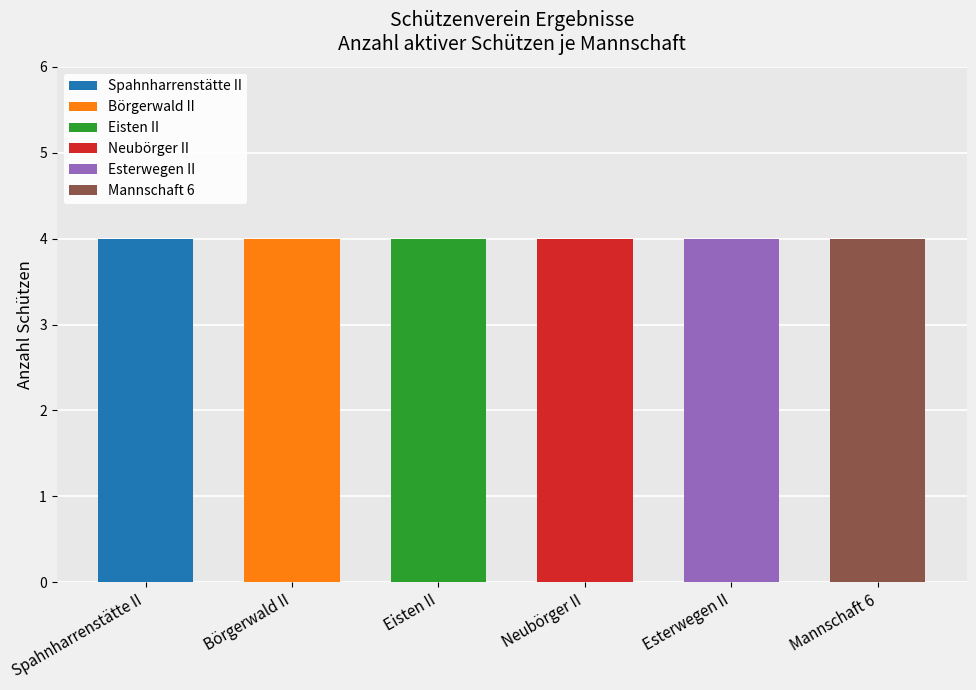

What is the total value across all series at Mannschaft 6?

4